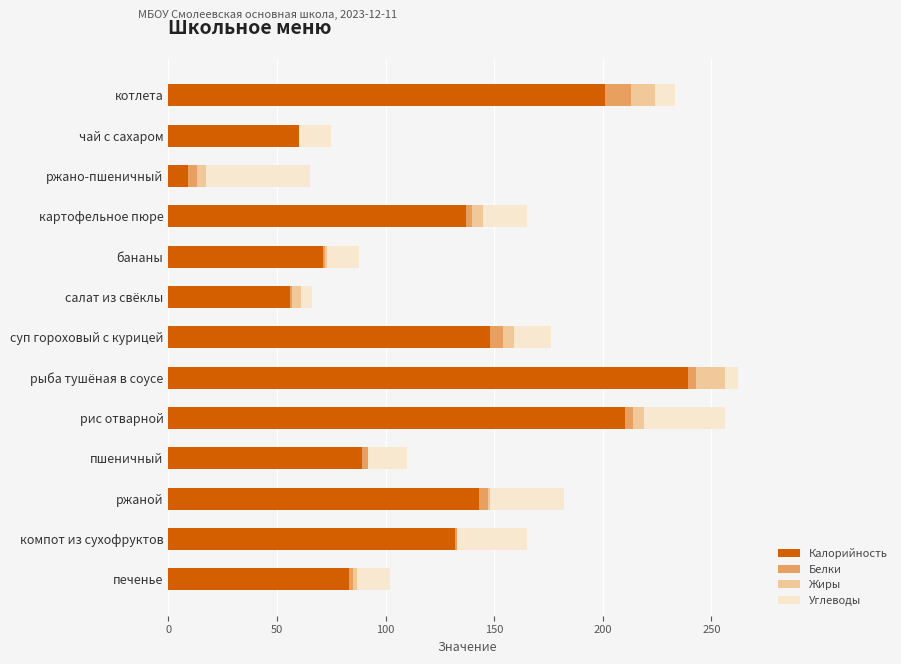

What is the sum of all Калорийность values?

1578.2